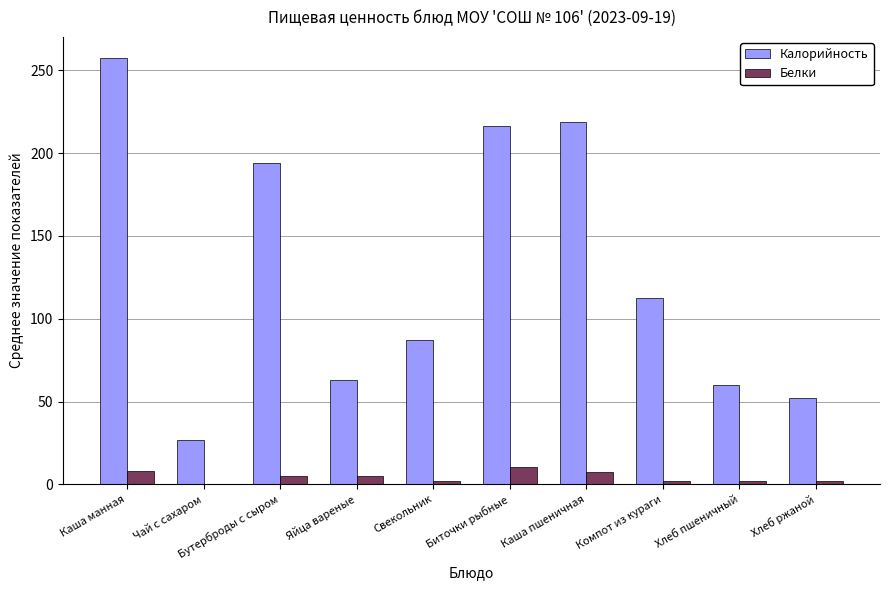

At which label does Калорийность reach its peak?

Каша манная